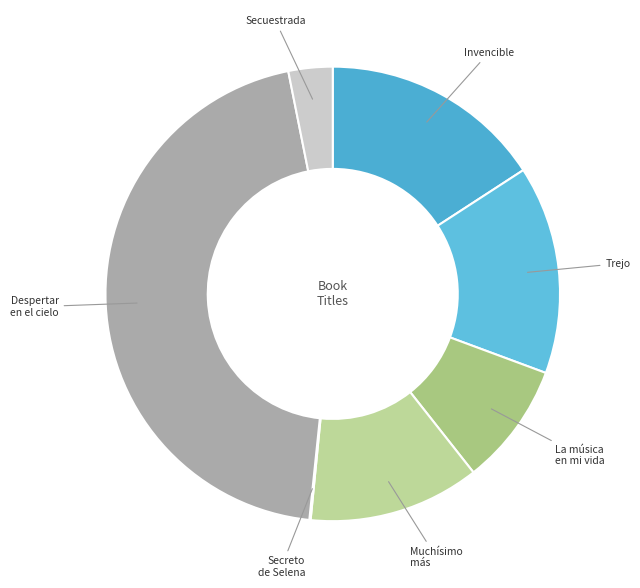

Does Invencible represent more than half of the total?

No